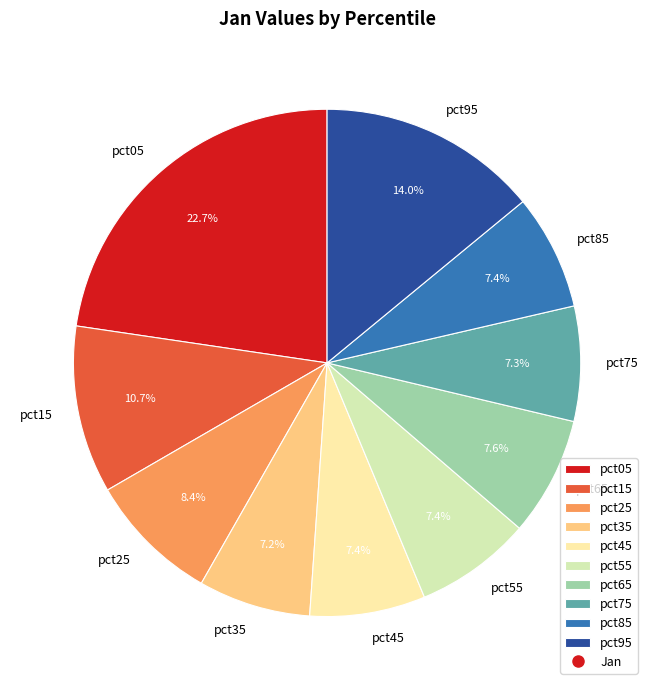

Which slice is the largest?

pct05